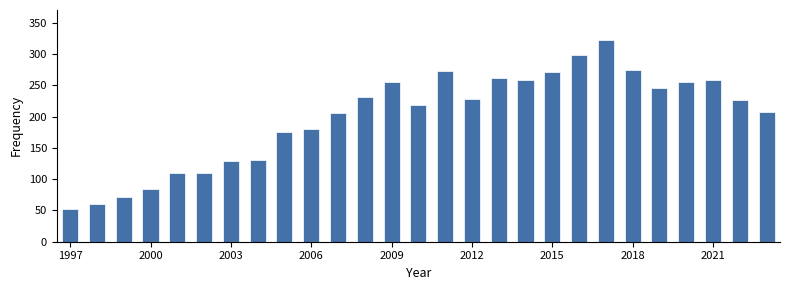

What is the minimum value shown in the chart?

52